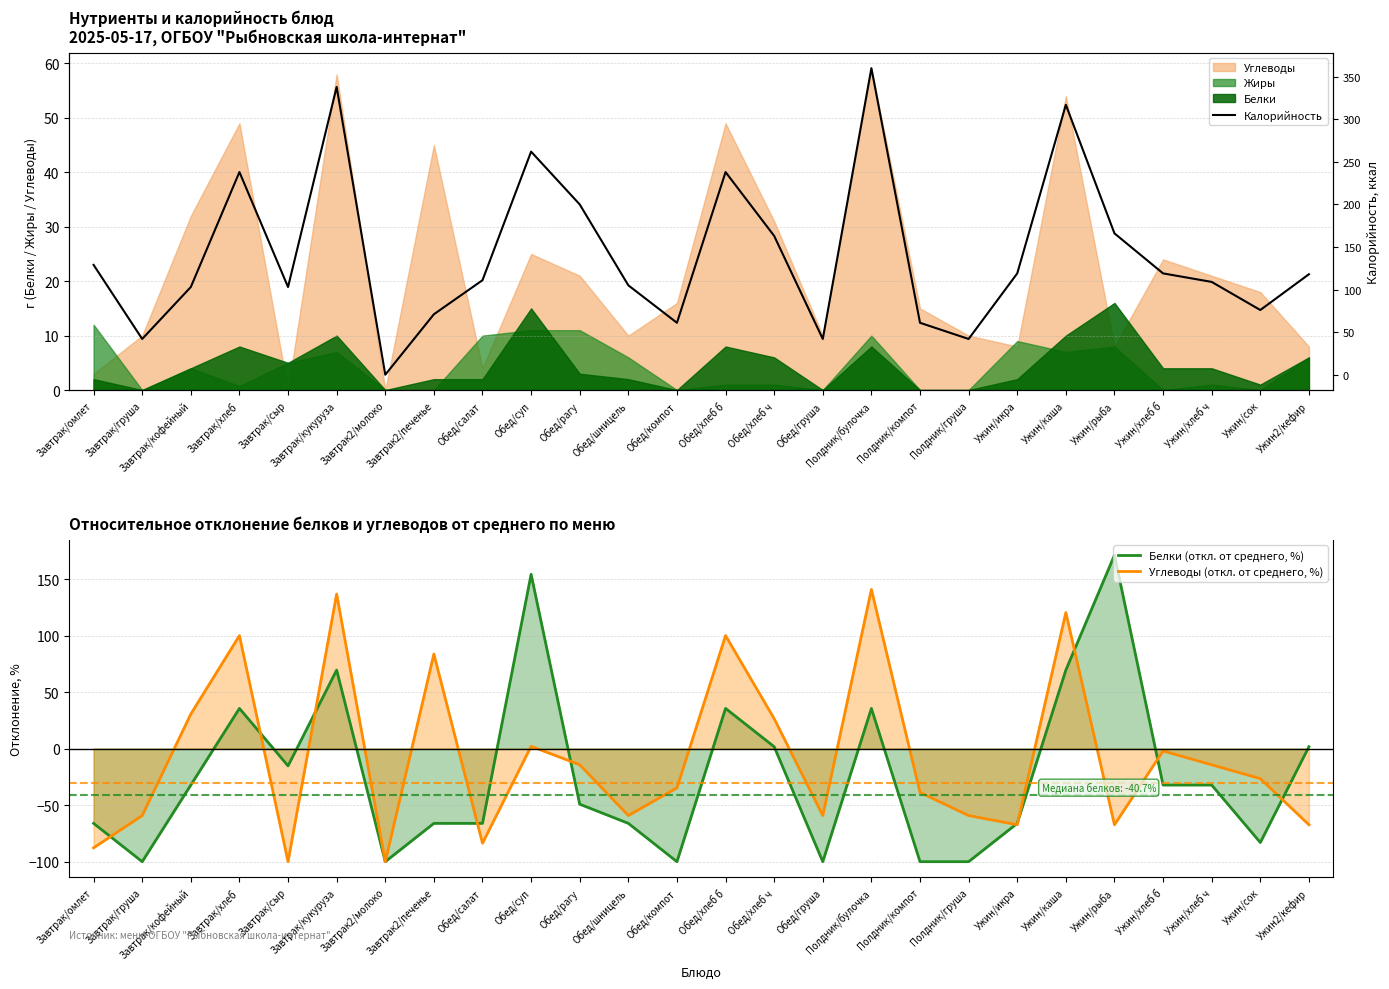

Which series has the widest spread of values?

Калорийность